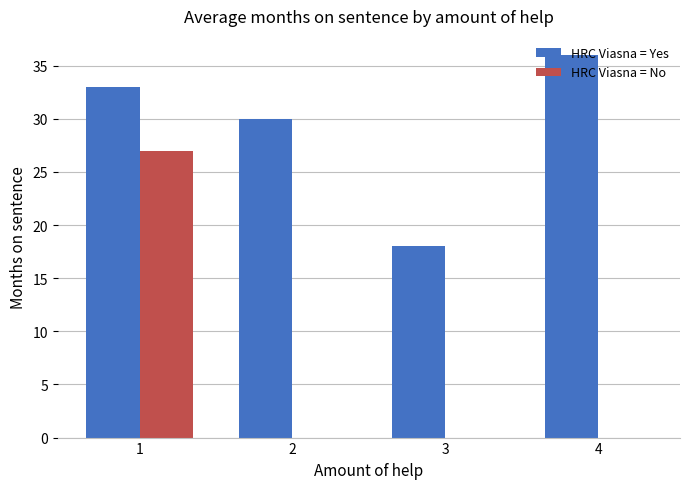

What is the sum of the HRC Viasna = Yes values at 2 and 1?

63